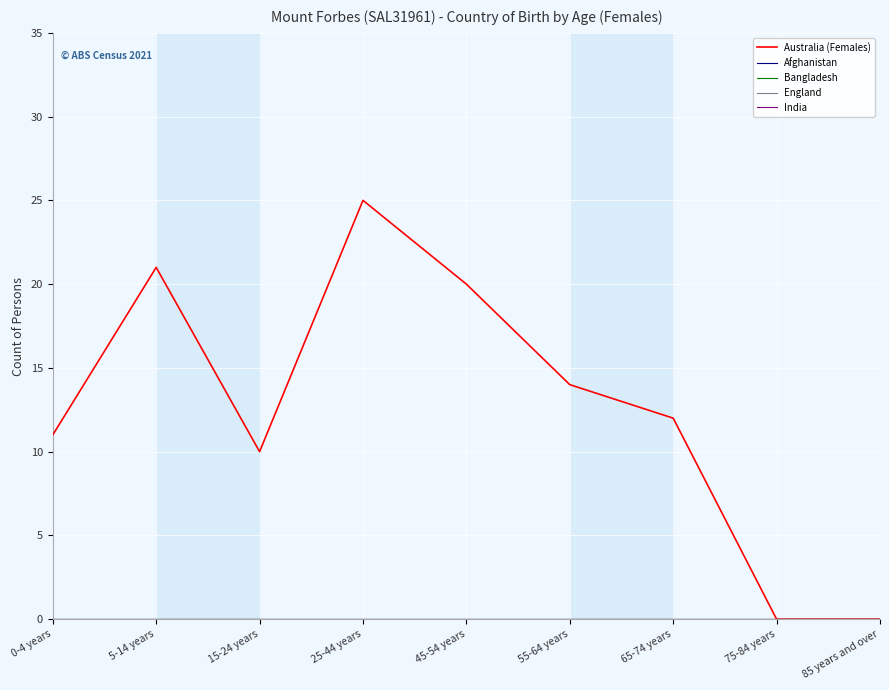

Which series has the largest total across all categories?

Australia (Females)